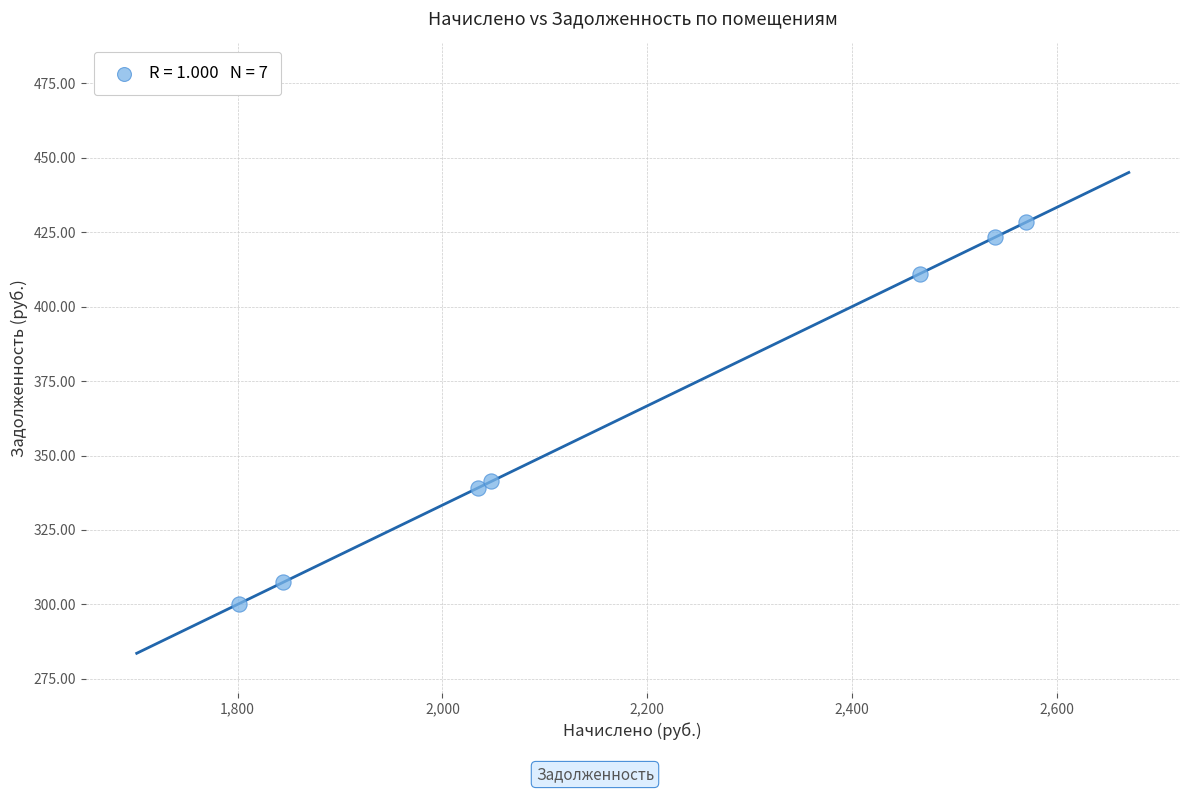

What is the average Y value?

364.4